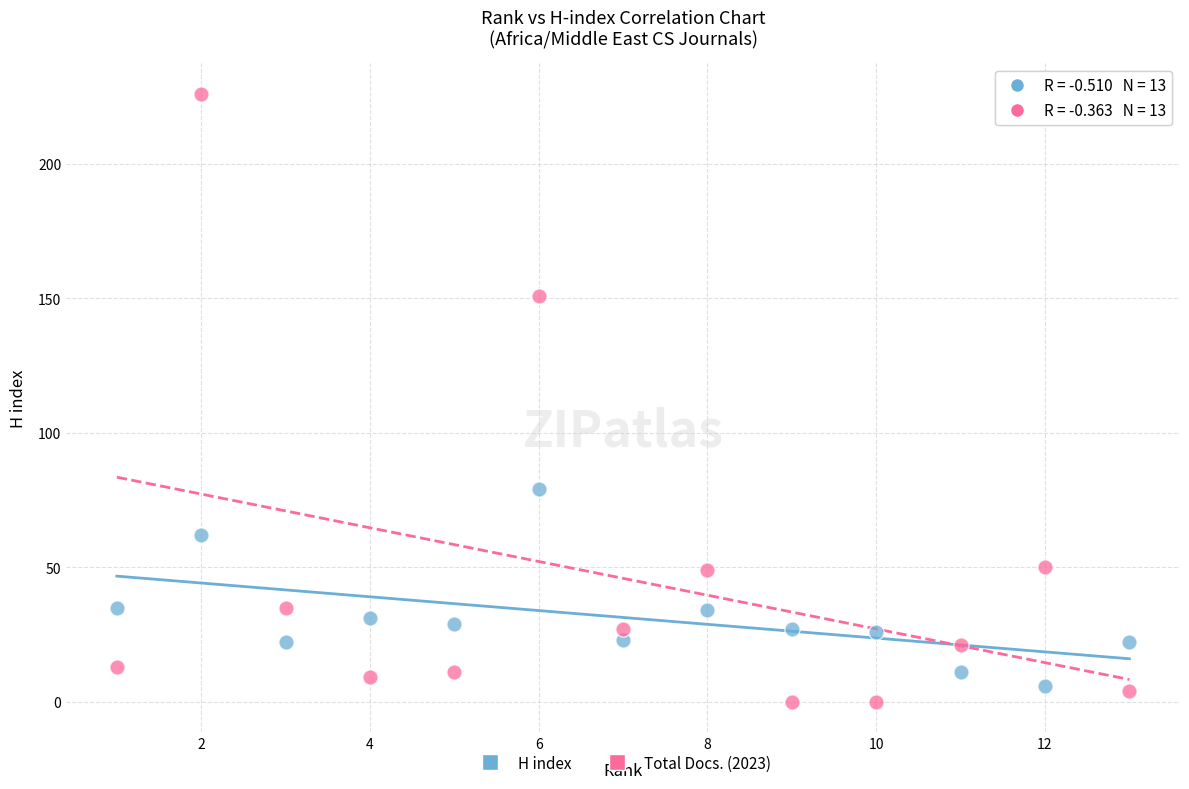

Which series contains the highest Y value?

Total Docs. (2023)